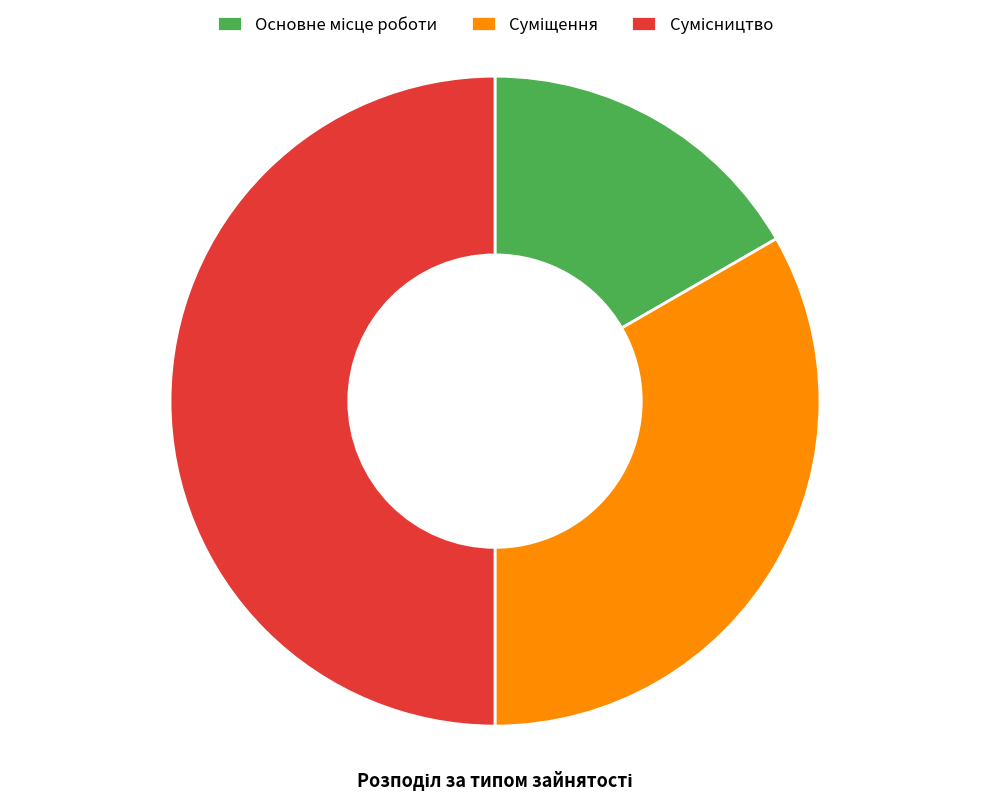

Which slice is the largest?

Сумісництво